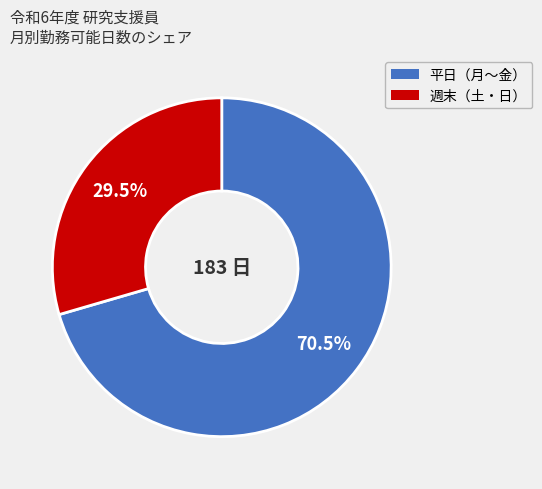

Rank the categories by value from lowest to highest.

週末（土・日）, 平日（月〜金）